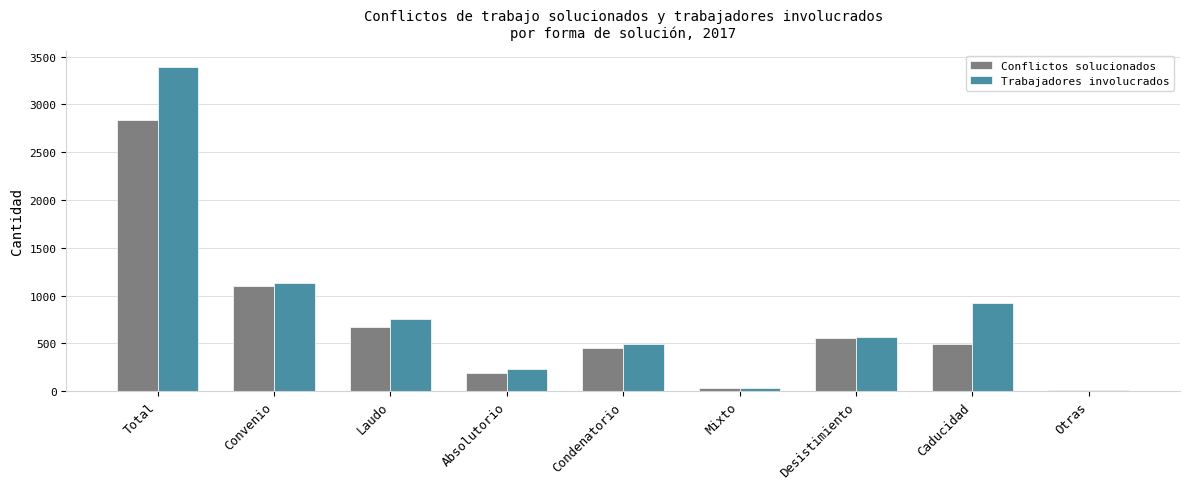

How many data points in Trabajadores involucrados are less than 567?

4